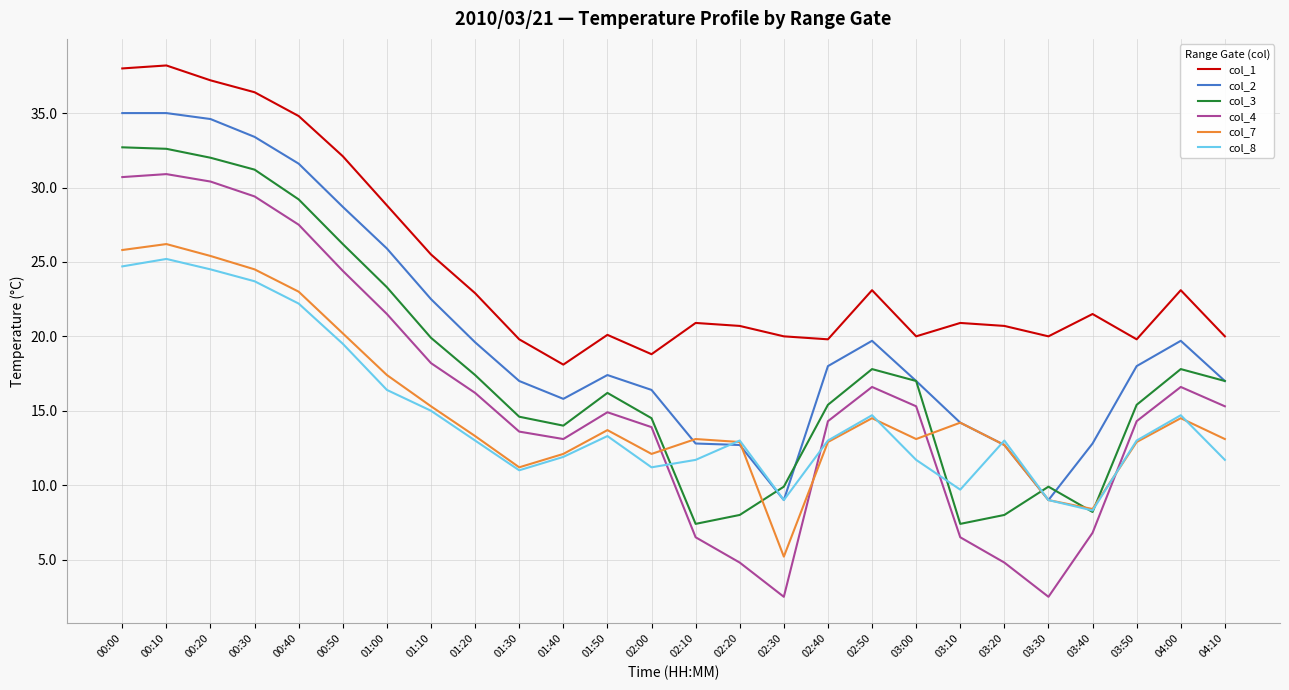

What is the total value across all series at 01:20?

102.4